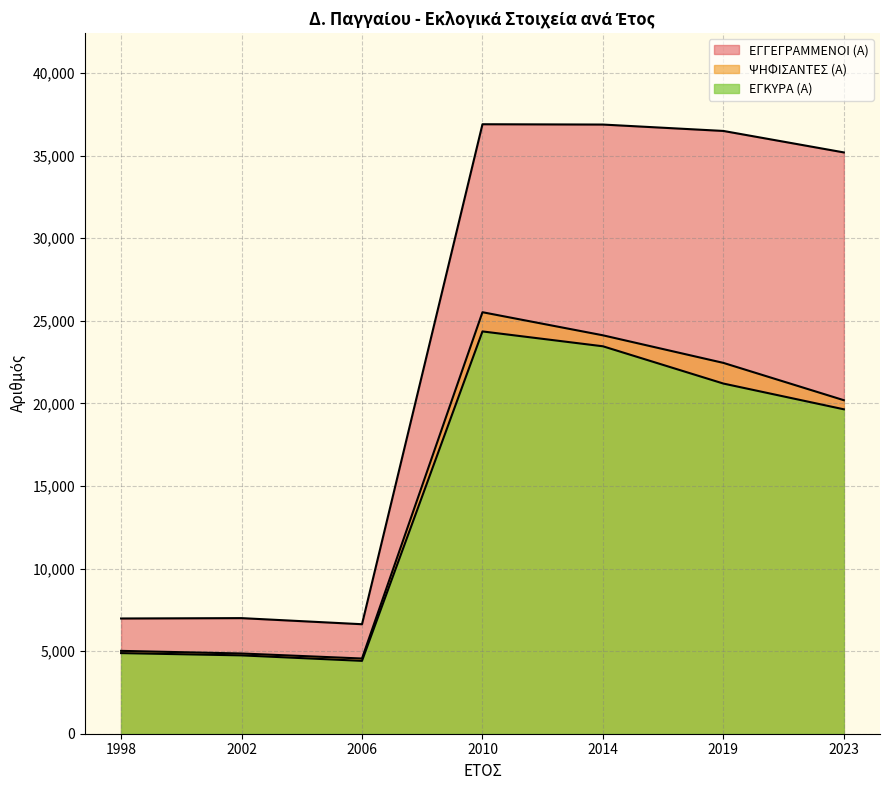

What is the value of the ΕΓΓΕΓΡΑΜΜΕΝΟΙ (Α) point at the 5th from the left?

36879